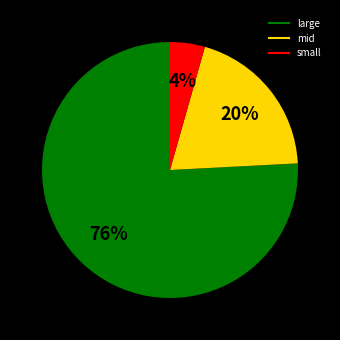

To the nearest percent, what is the average slice percentage?

33%